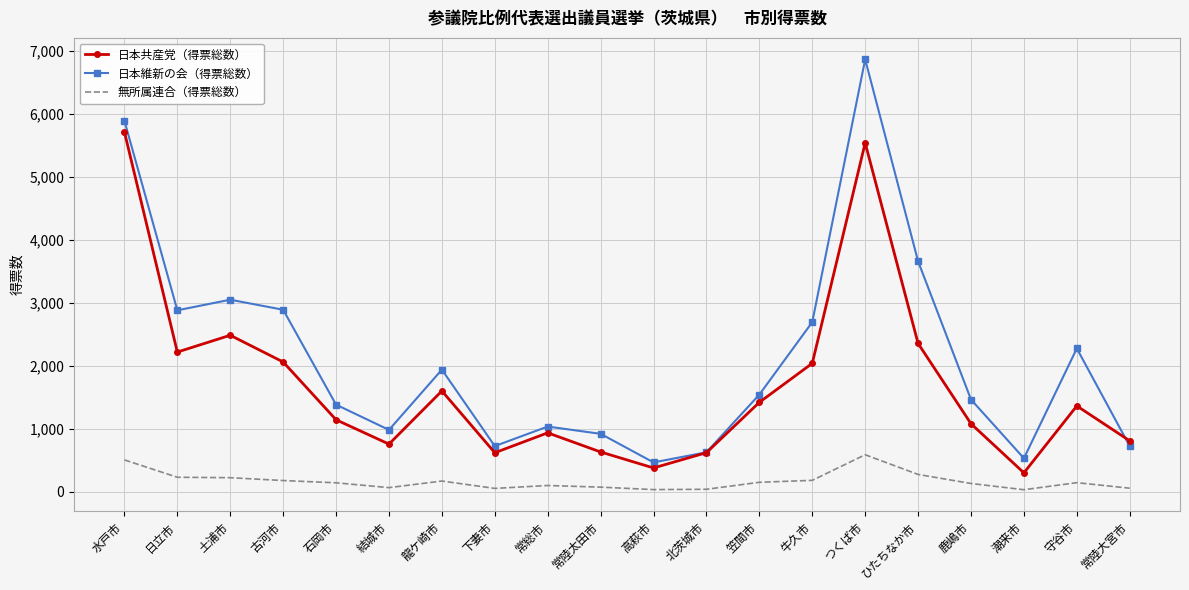

What is the approximate value of 日本維新の会（得票総数） at 水戸市?

5894.4